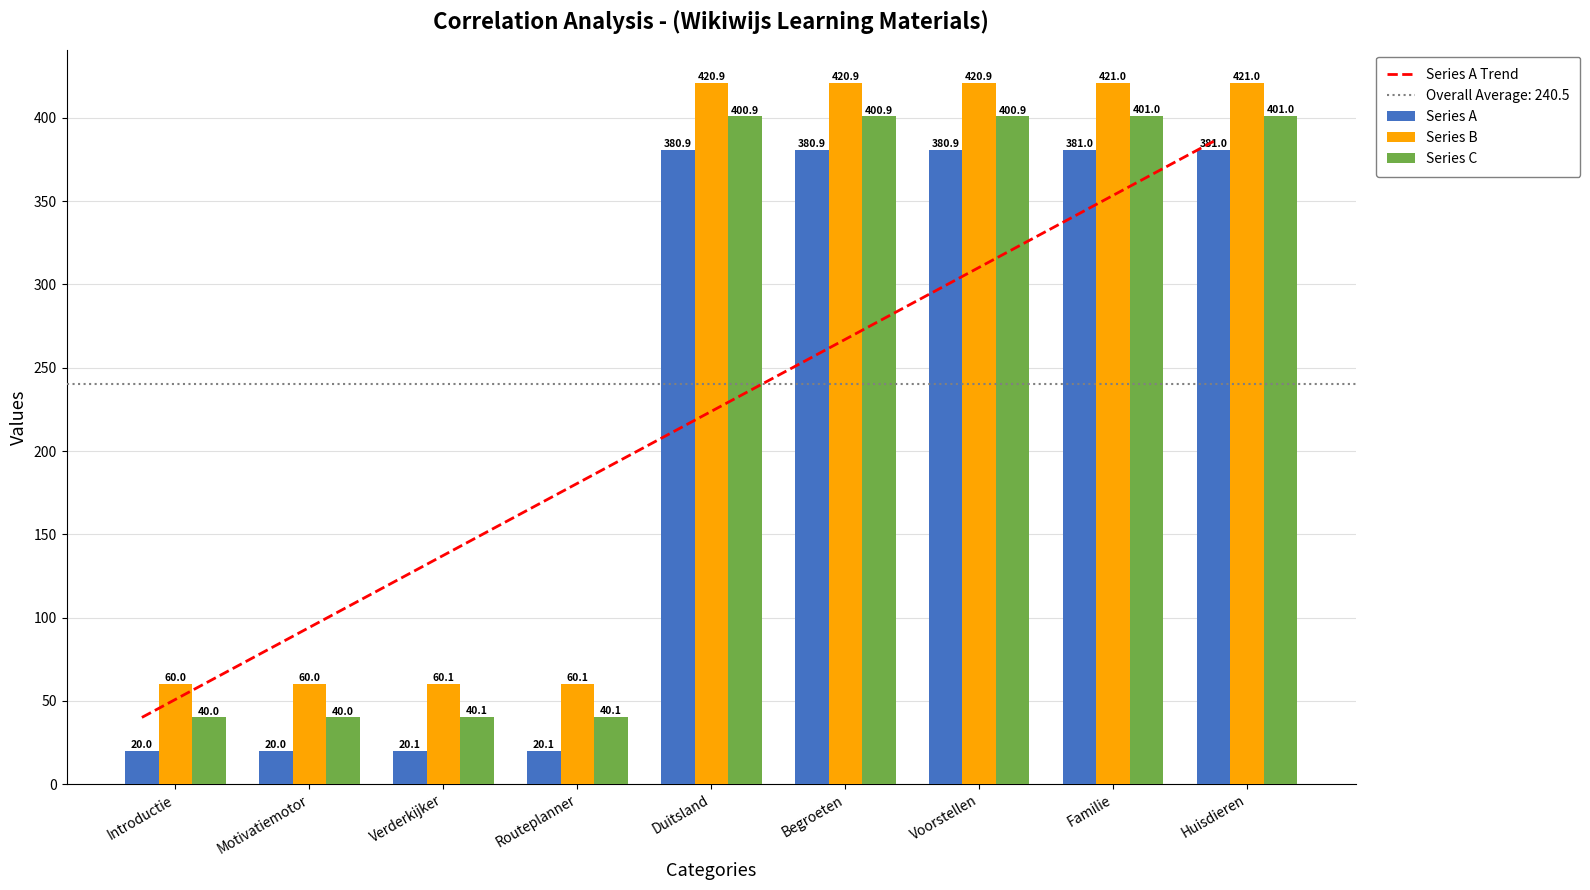

What is the total value across all series at Introductie?

120.0